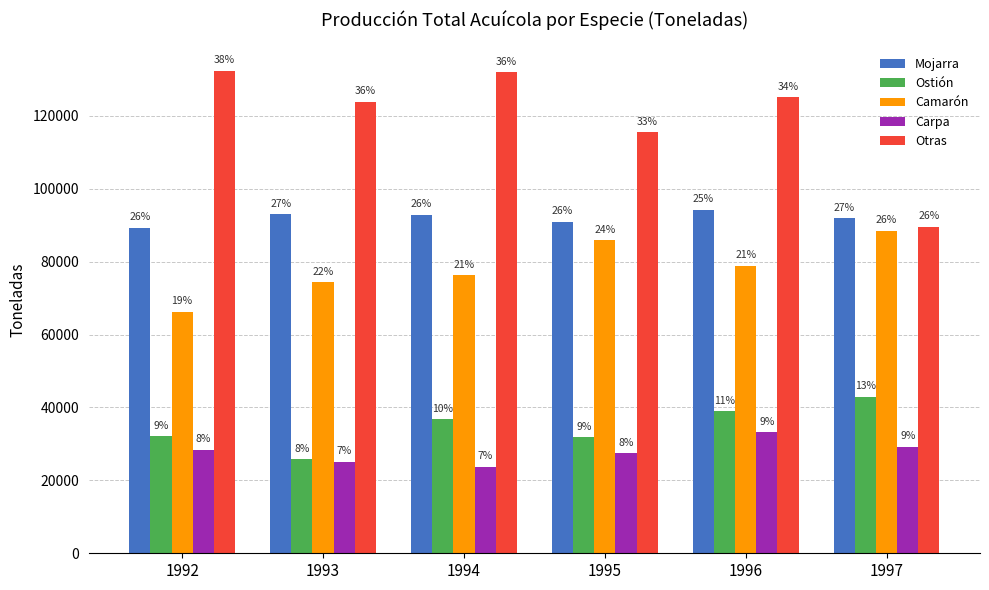

Which series changed the most between 1994 and 1996?

Carpa